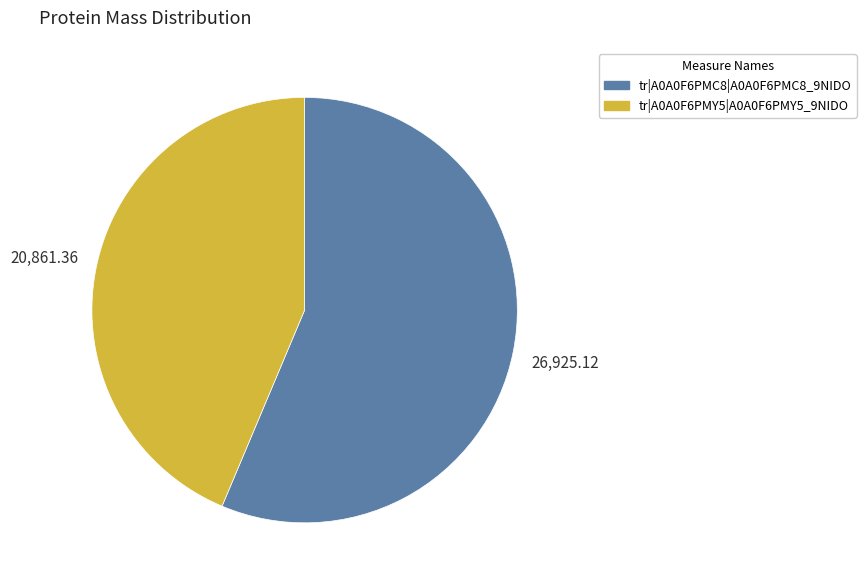

Rank the categories by value from highest to lowest.

tr|A0A0F6PMC8|A0A0F6PMC8_9NIDO, tr|A0A0F6PMY5|A0A0F6PMY5_9NIDO